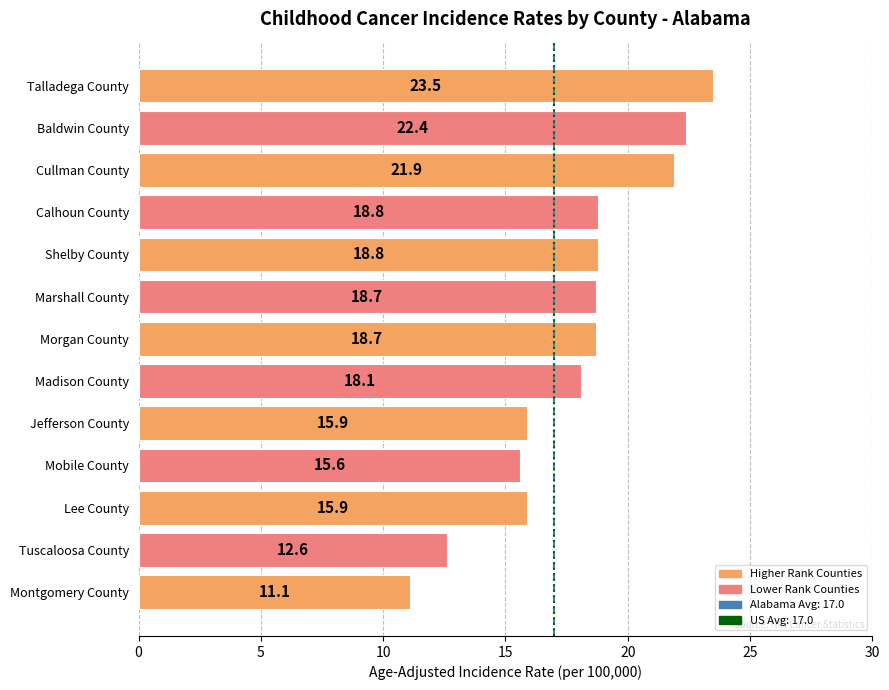

Which has a higher value, Jefferson County or Montgomery County?

Jefferson County